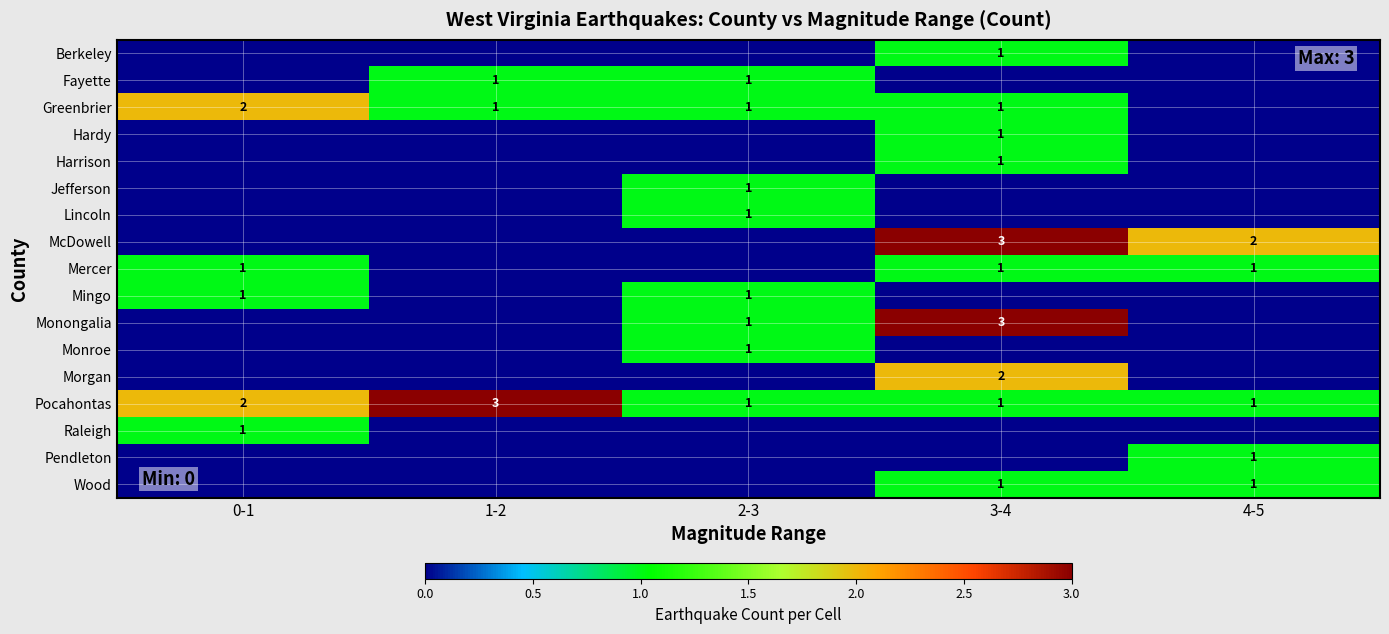

The Pocahontas series shows 1 at 2-3. True or false?

True